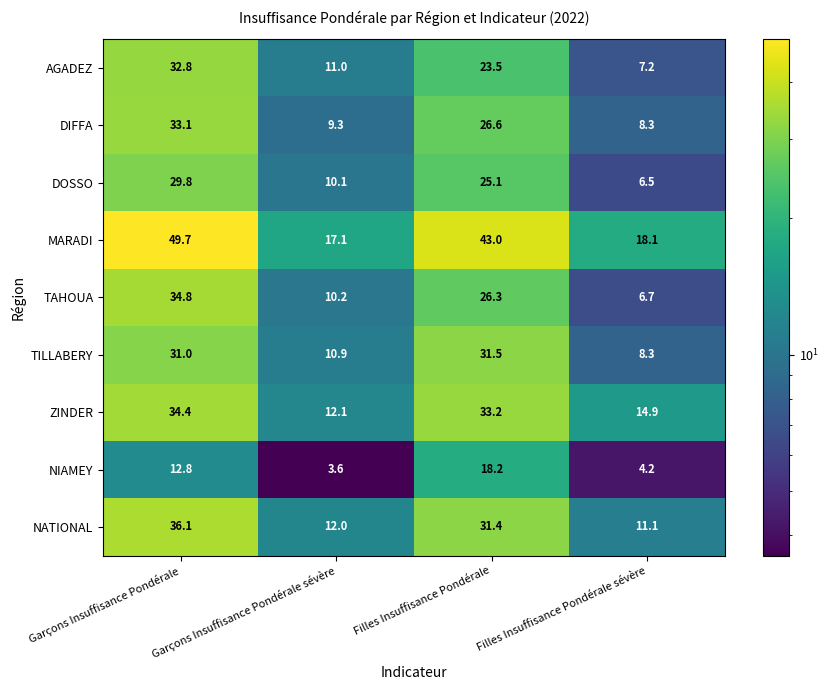

Which series has the largest range (max minus min)?

MARADI